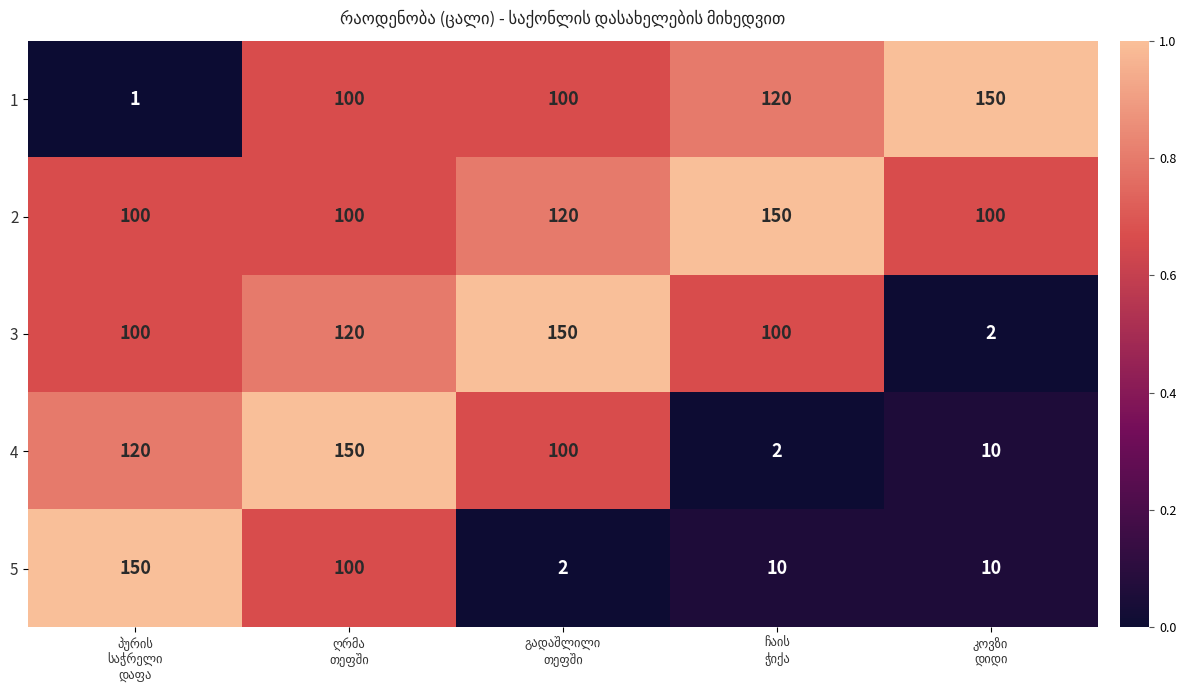

What is the maximum value shown in the chart?

150